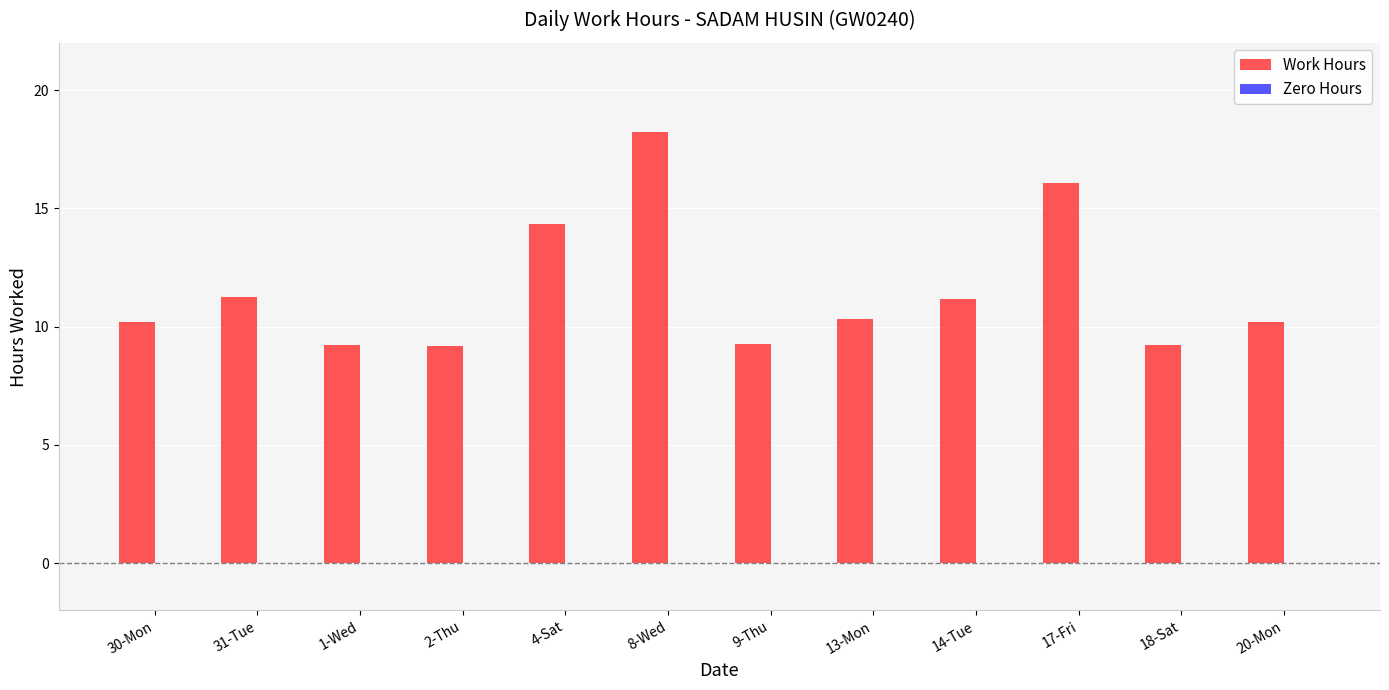

Between 18-Sat and 13-Mon, which is larger?

13-Mon